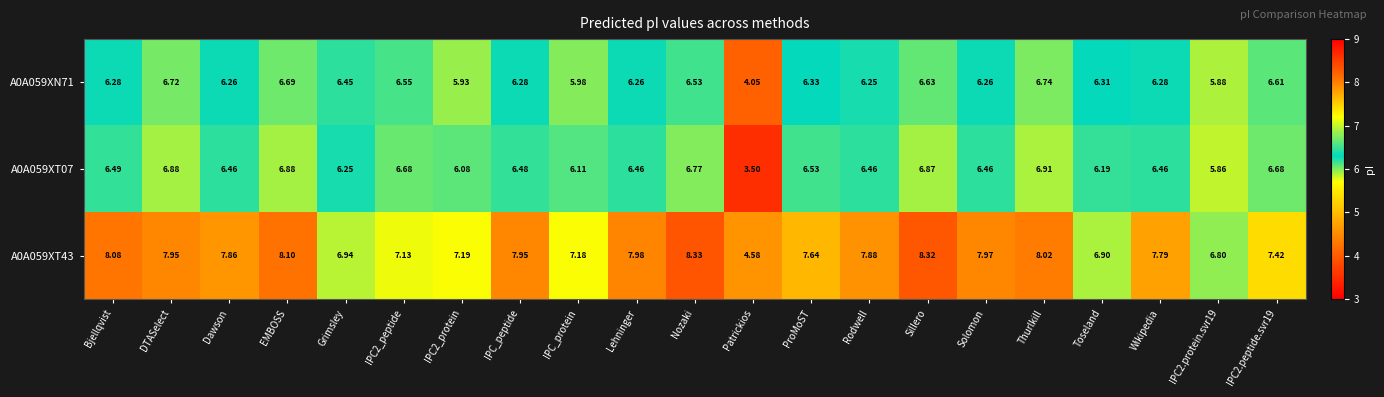

What is the total value across all series at IPC2.protein.svr19?

18.5